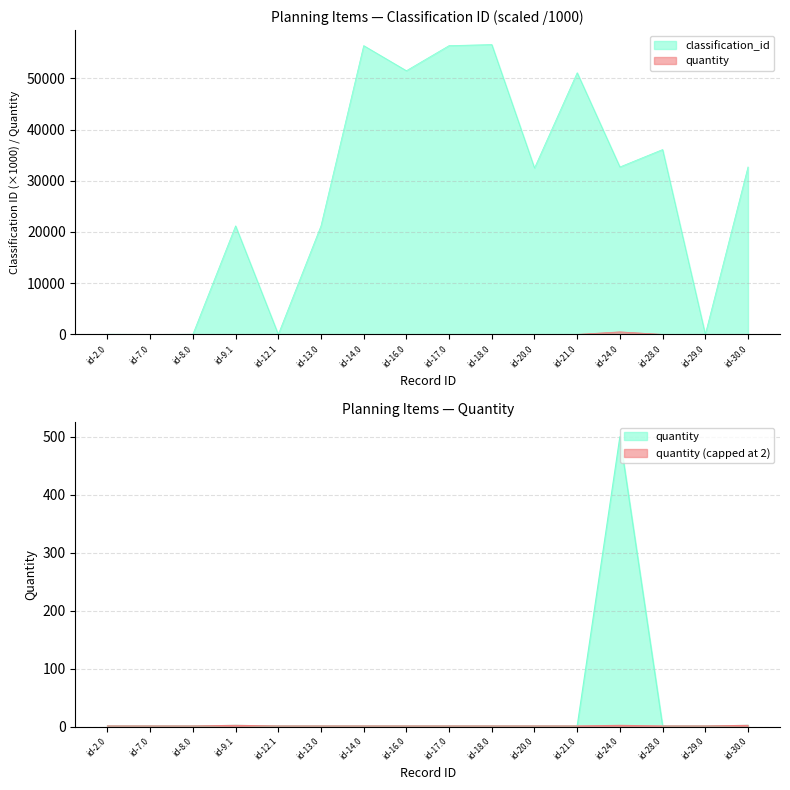

Which series has the widest spread of values?

classification_id